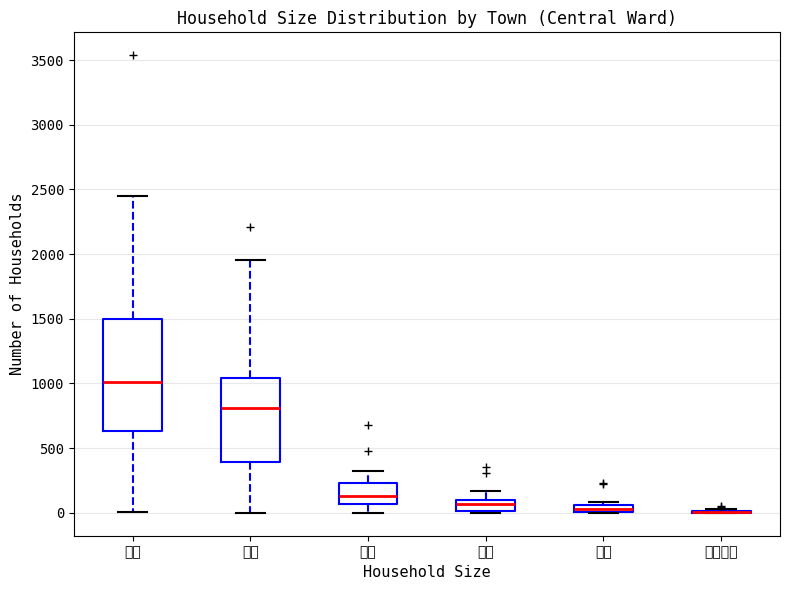

Which box is the tallest, from its lower edge to its upper edge?

１人